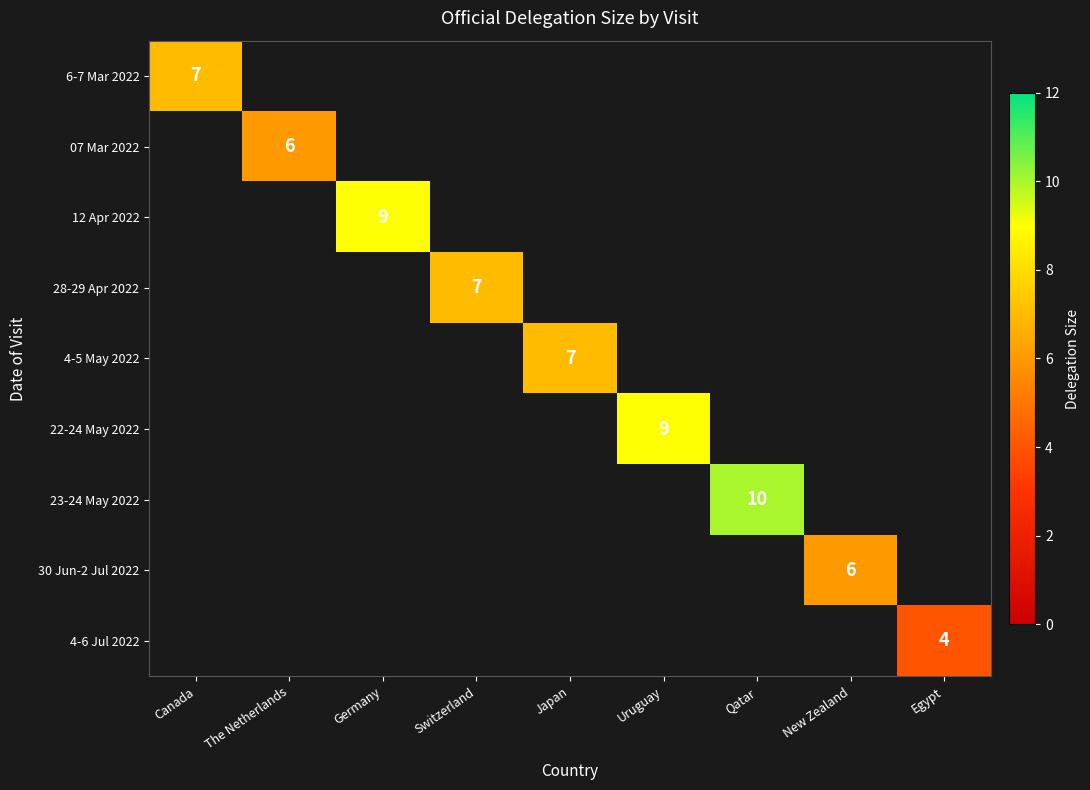

True or false: 12 Apr 2022 has a value of 6 at Germany.

False